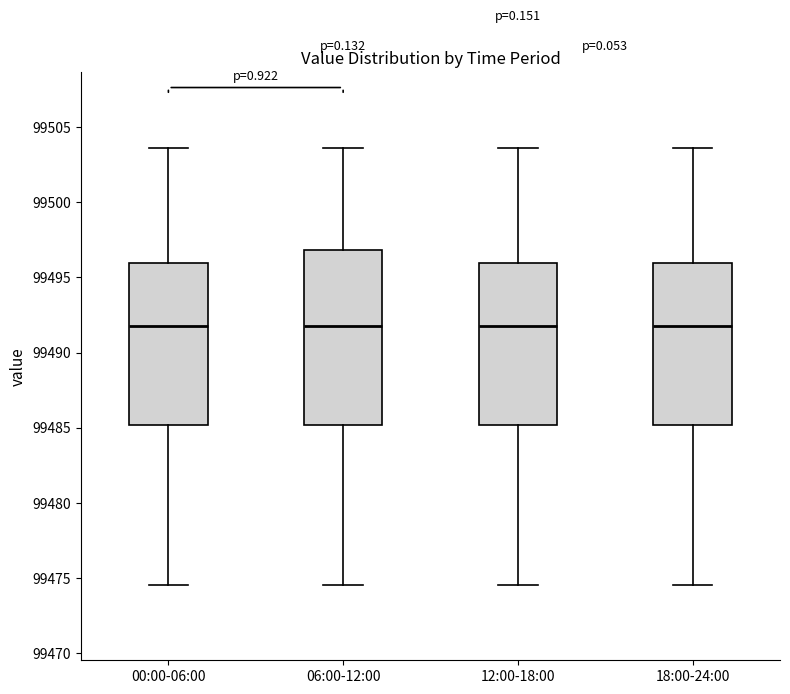

Reading left to right, transcribe this box plot: for each box, give where its median line is, the range the box spans, and where its two whiskers end, as read against the y-axis. The values are not printed on the chart, so give them approximately, as read against the axis.

00:00-06:00: median 99492.0, box 99485.0 to 99496.0, whiskers 99474.5 to 99503.5
06:00-12:00: median 99492.0, box 99485.0 to 99497.0, whiskers 99474.5 to 99503.5
12:00-18:00: median 99492.0, box 99485.0 to 99496.0, whiskers 99474.5 to 99503.5
18:00-24:00: median 99492.0, box 99485.0 to 99496.0, whiskers 99474.5 to 99503.5